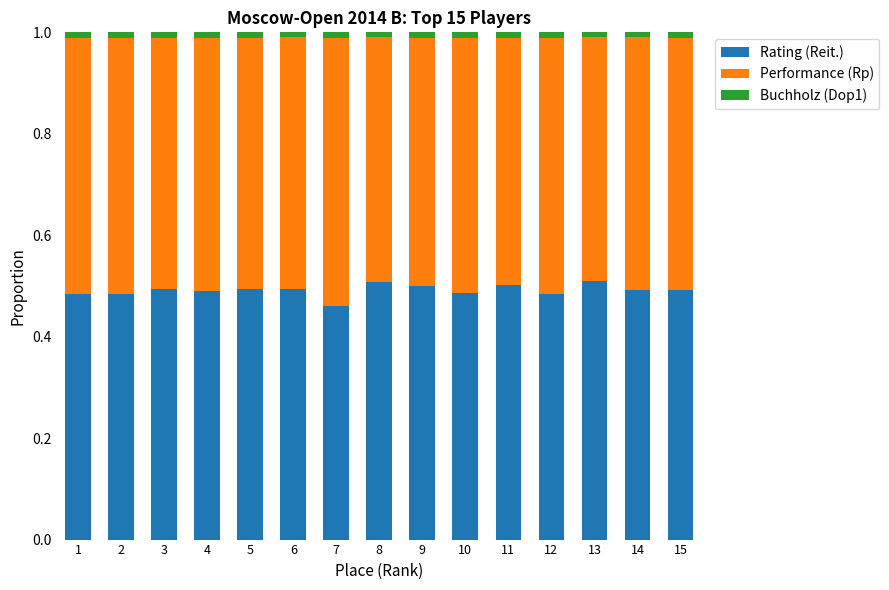

True or false: Rating (Reit.) has a value of 0.9 at 9.

False